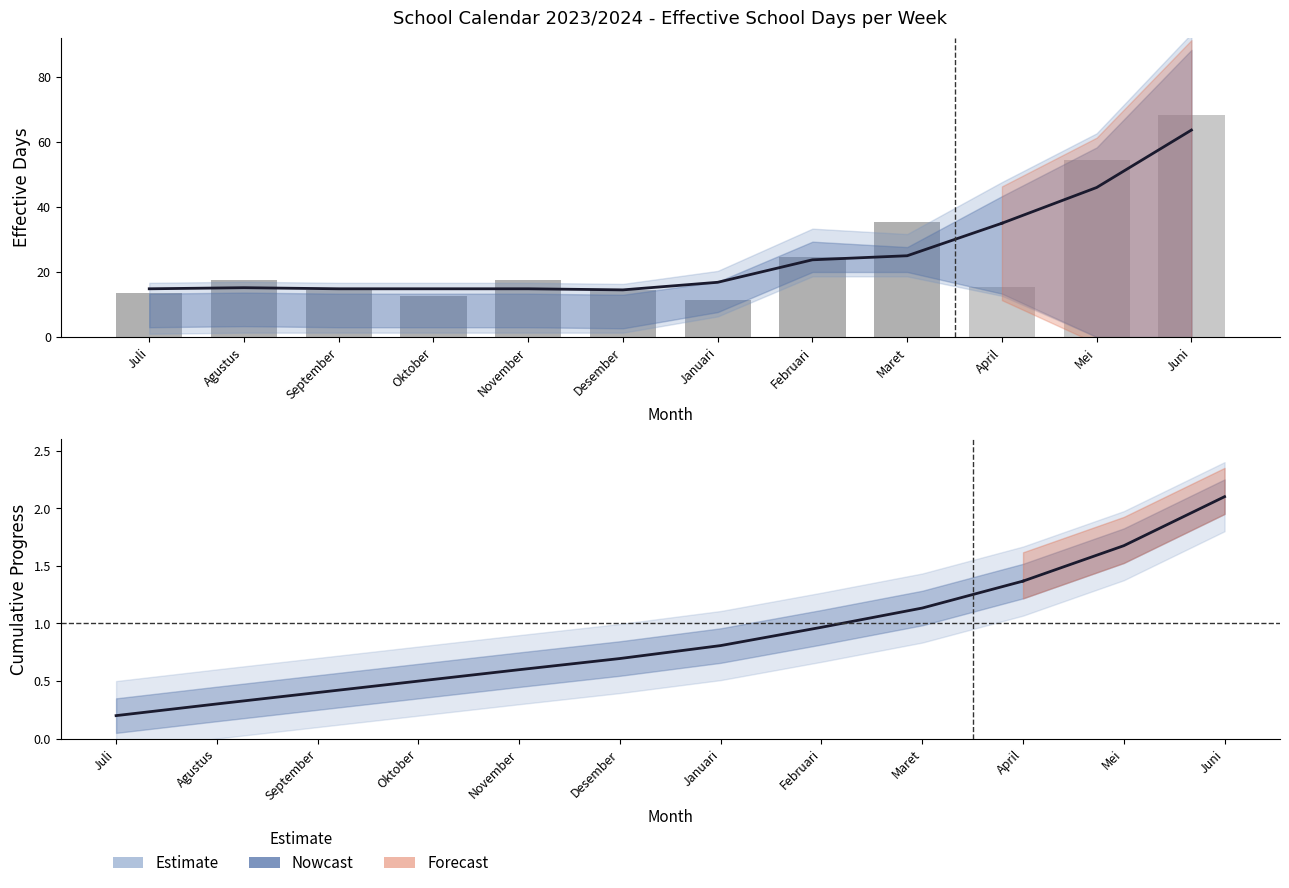

Between Agustus and Juli, which is larger?

Agustus